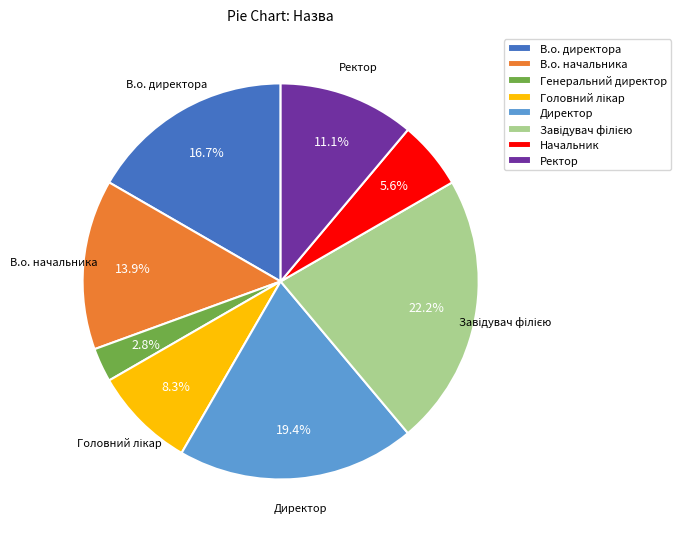

What percentage is NOT represented by Генеральний директор?

97.2%